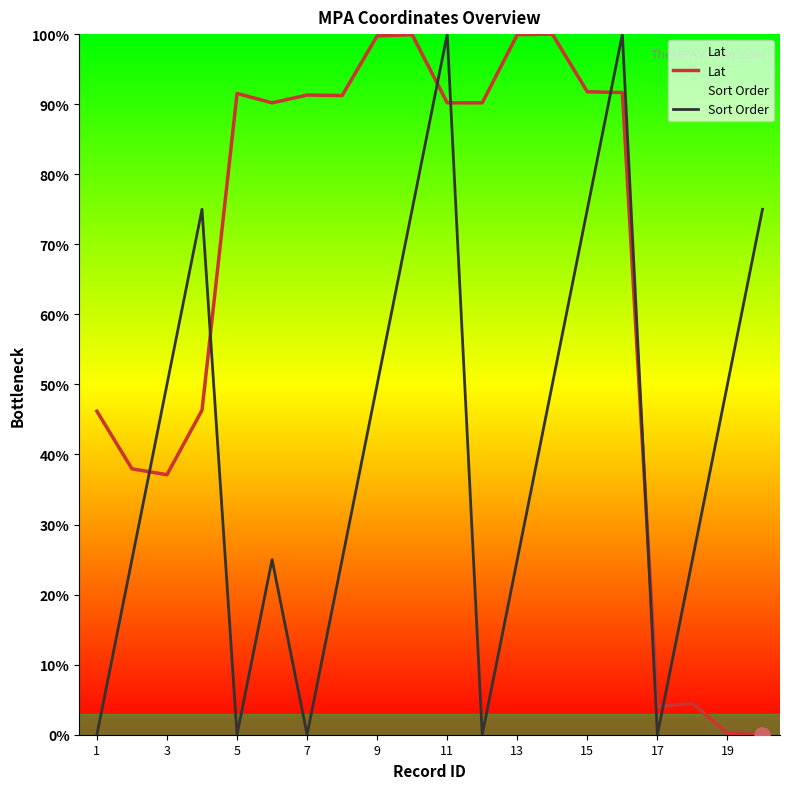

Which series contains the lowest Y value?

Lat